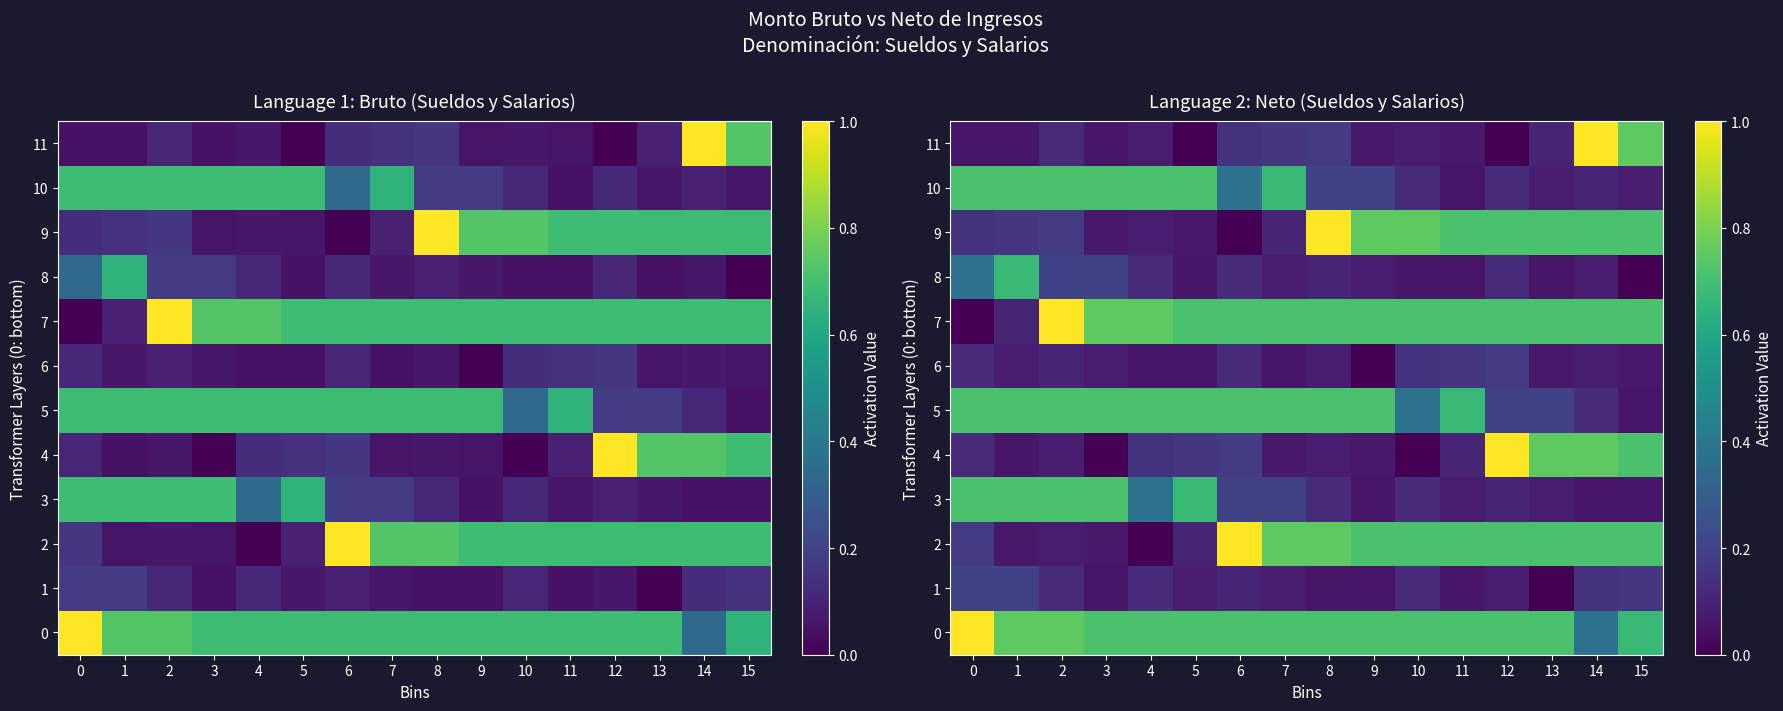

What is the difference between the second highest and second lowest values in the 10 series?

0.6